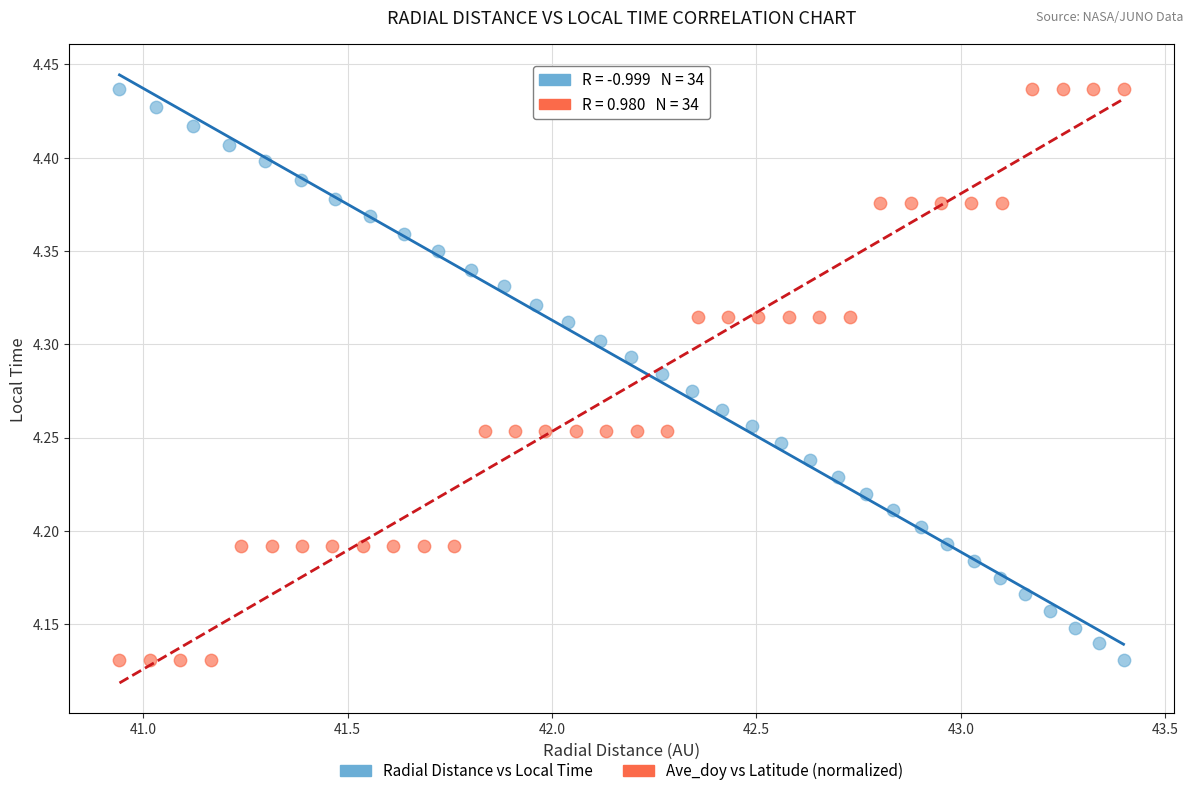

What are all the series names shown in the legend?

Radial Distance vs Local Time, Ave_doy vs Latitude (normalized)